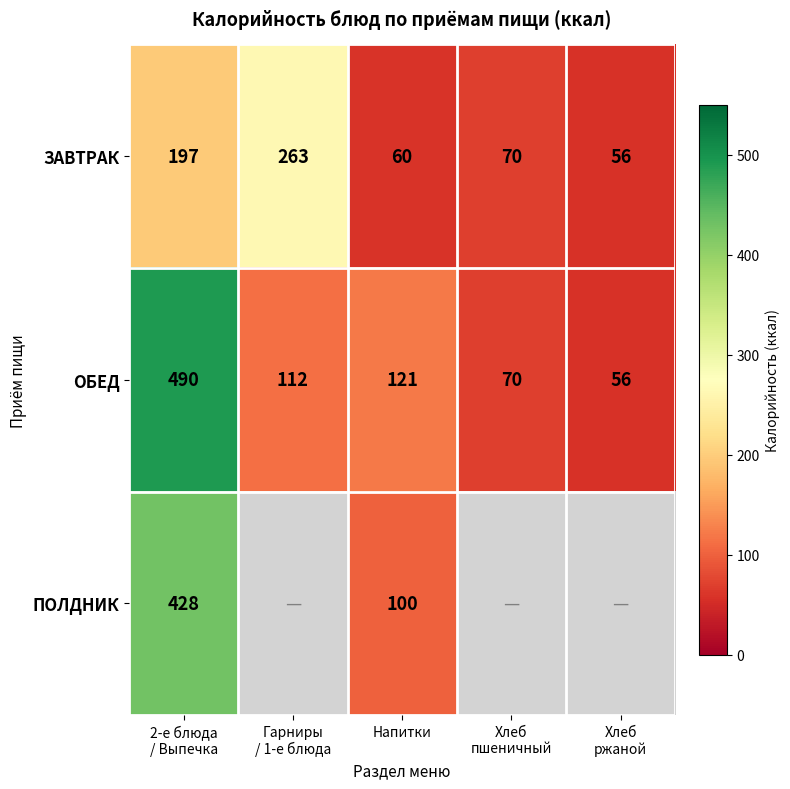

What is the difference between the maximum and second lowest values in the ОБЕД series?

420